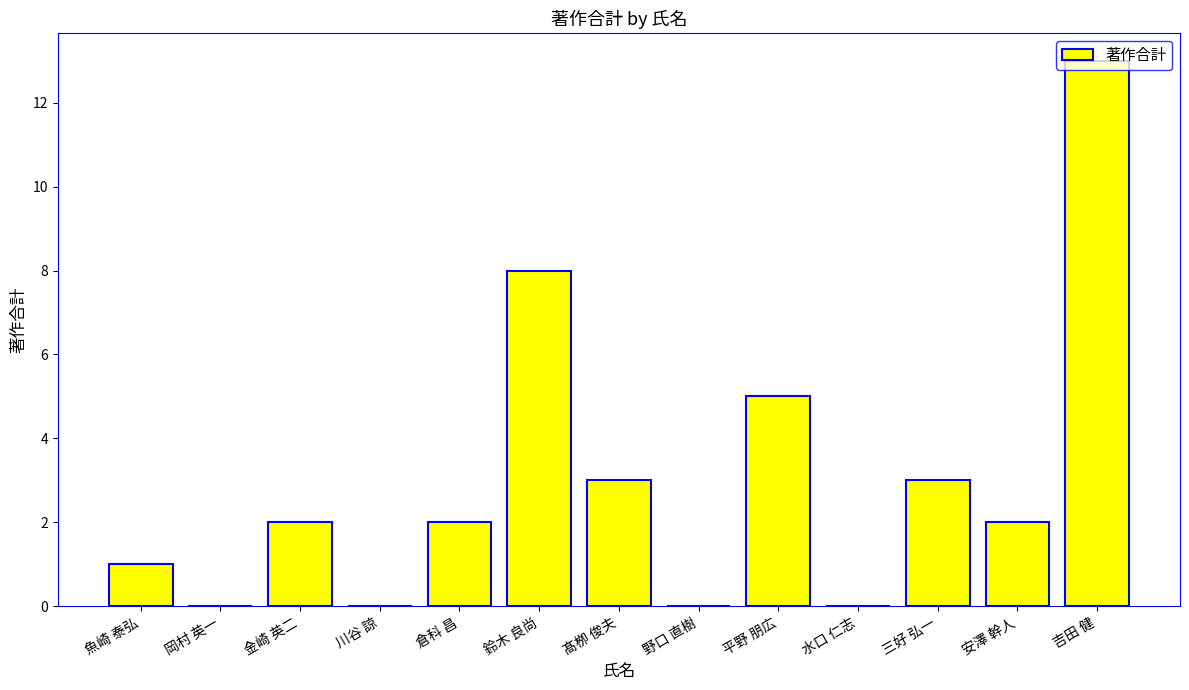

Is it true that the value at 吉田 健 is 23?

False